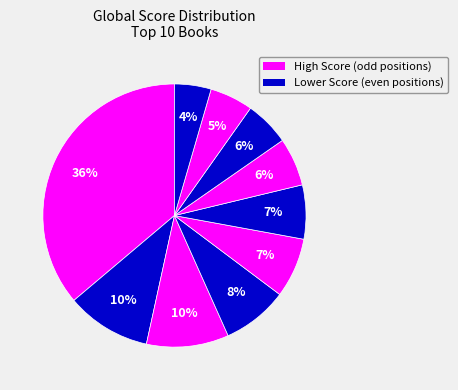

How many slices are in this pie chart?

10